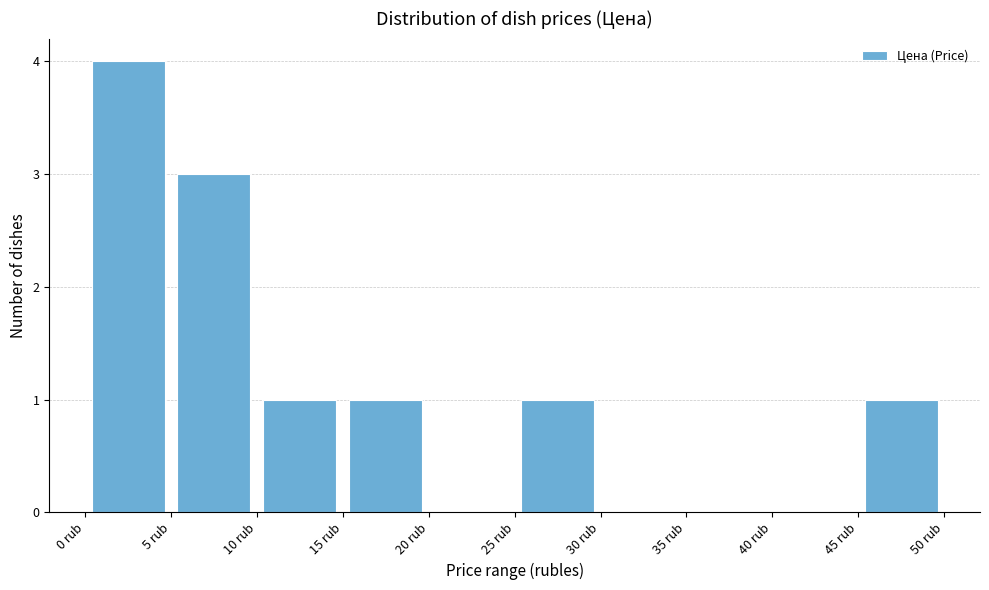

Over which range of the x-axis is the bar tallest?

0 to 5